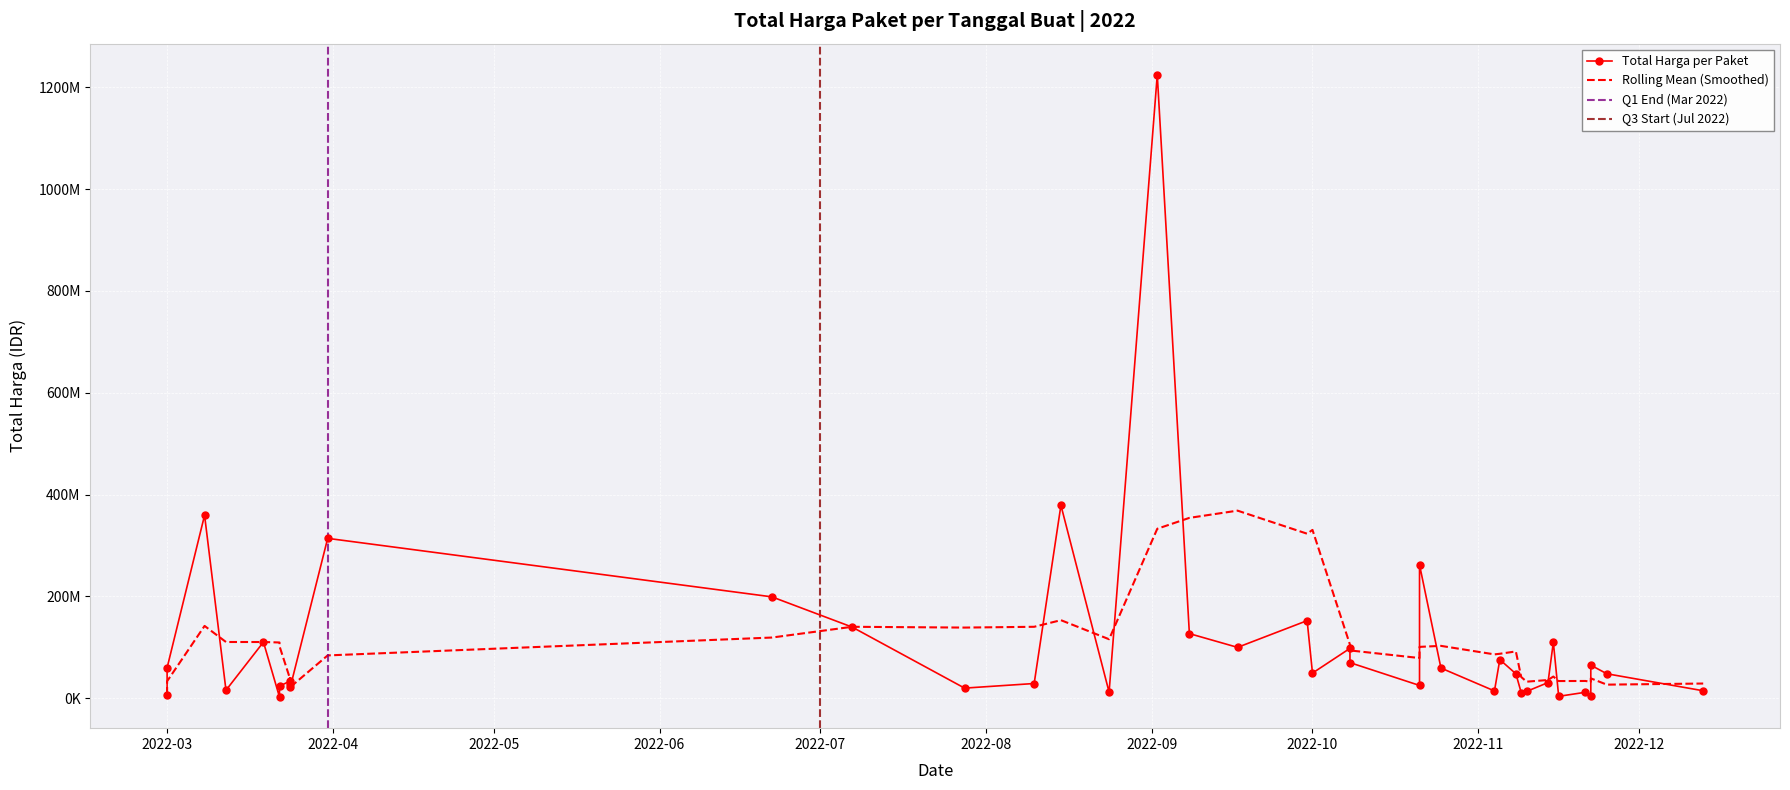

How many data points are less than 48140000?

19